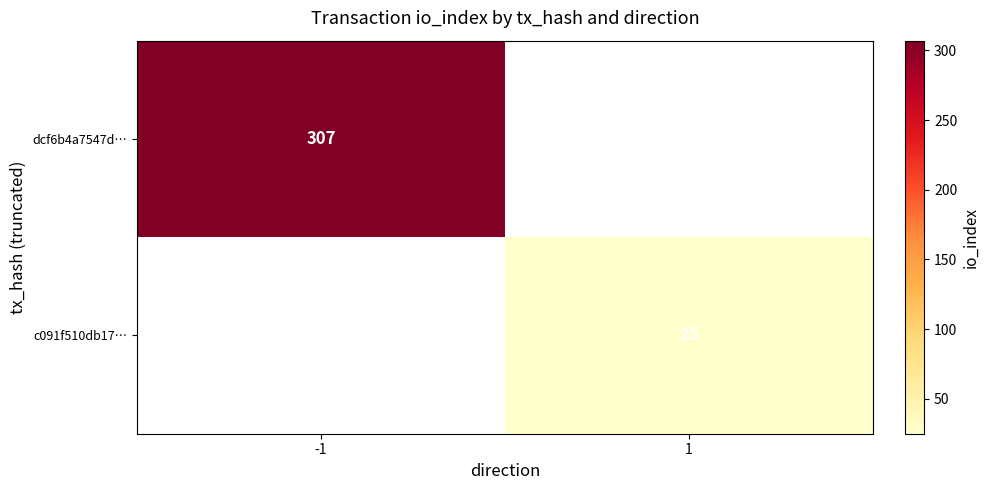

The value of dcf6b4a7547d… at -1 is 108. True or false?

False